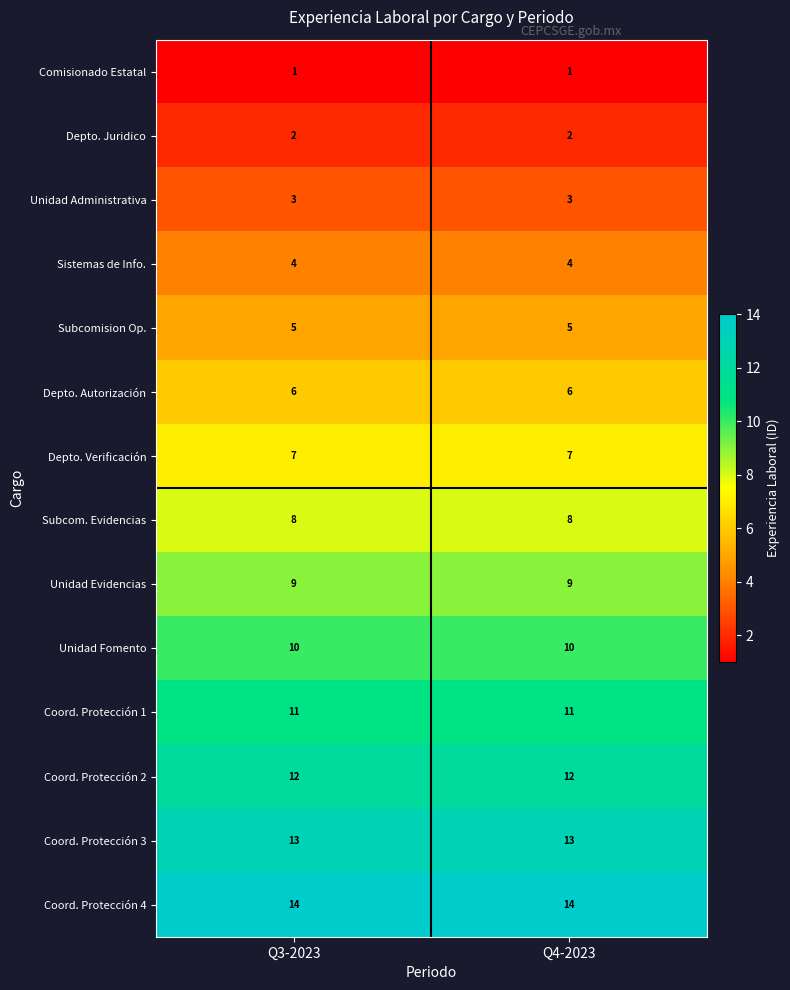

What is the maximum value for Unidad Fomento?

10